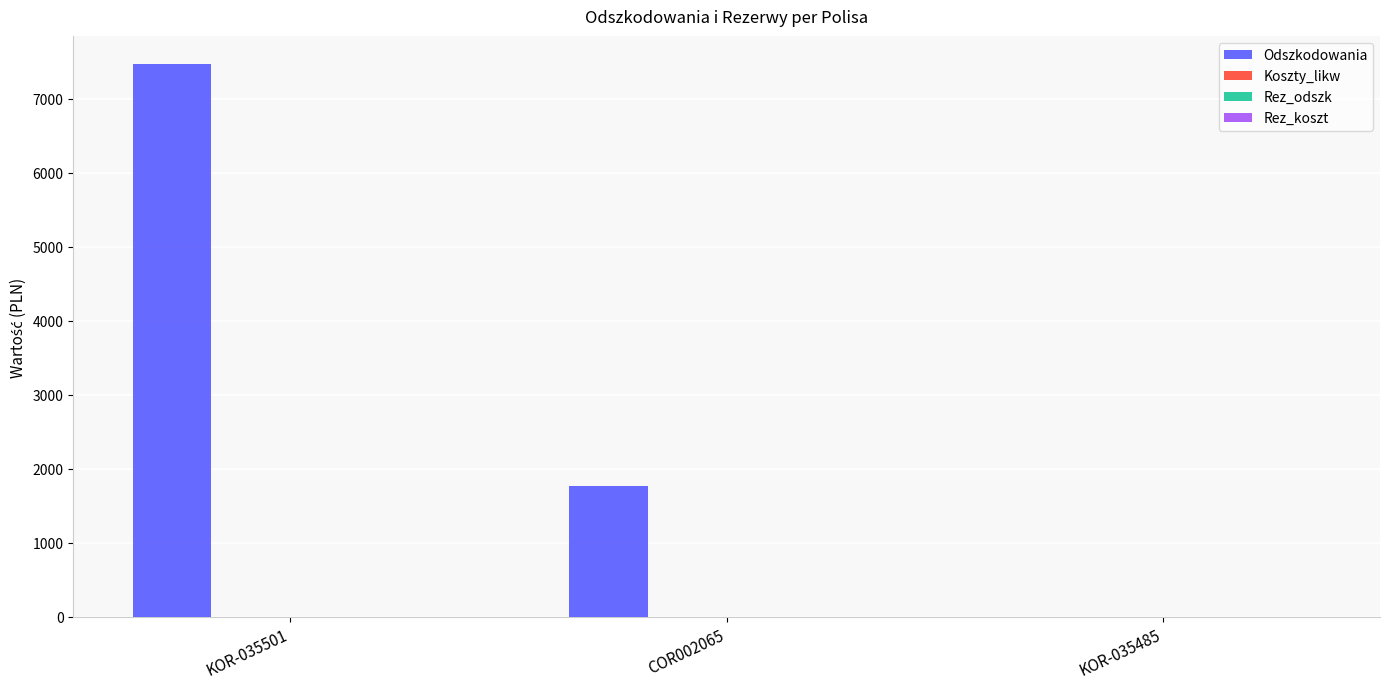

Are the bars grouped side by side (vs. stacked)?

No